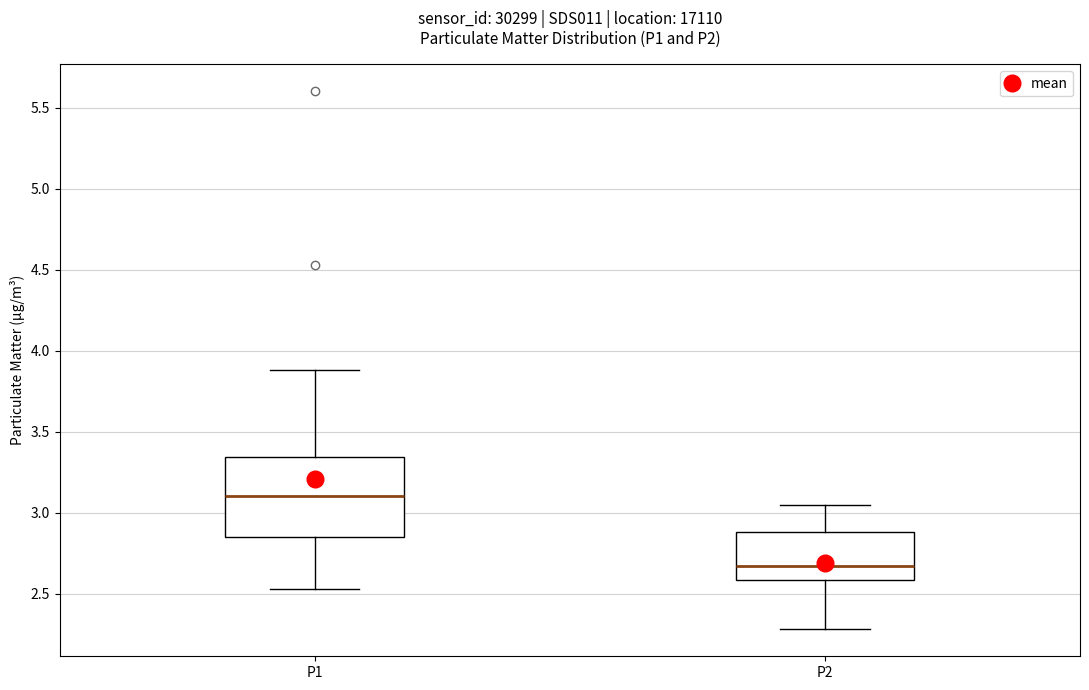

Which box's median line is the lowest?

P2